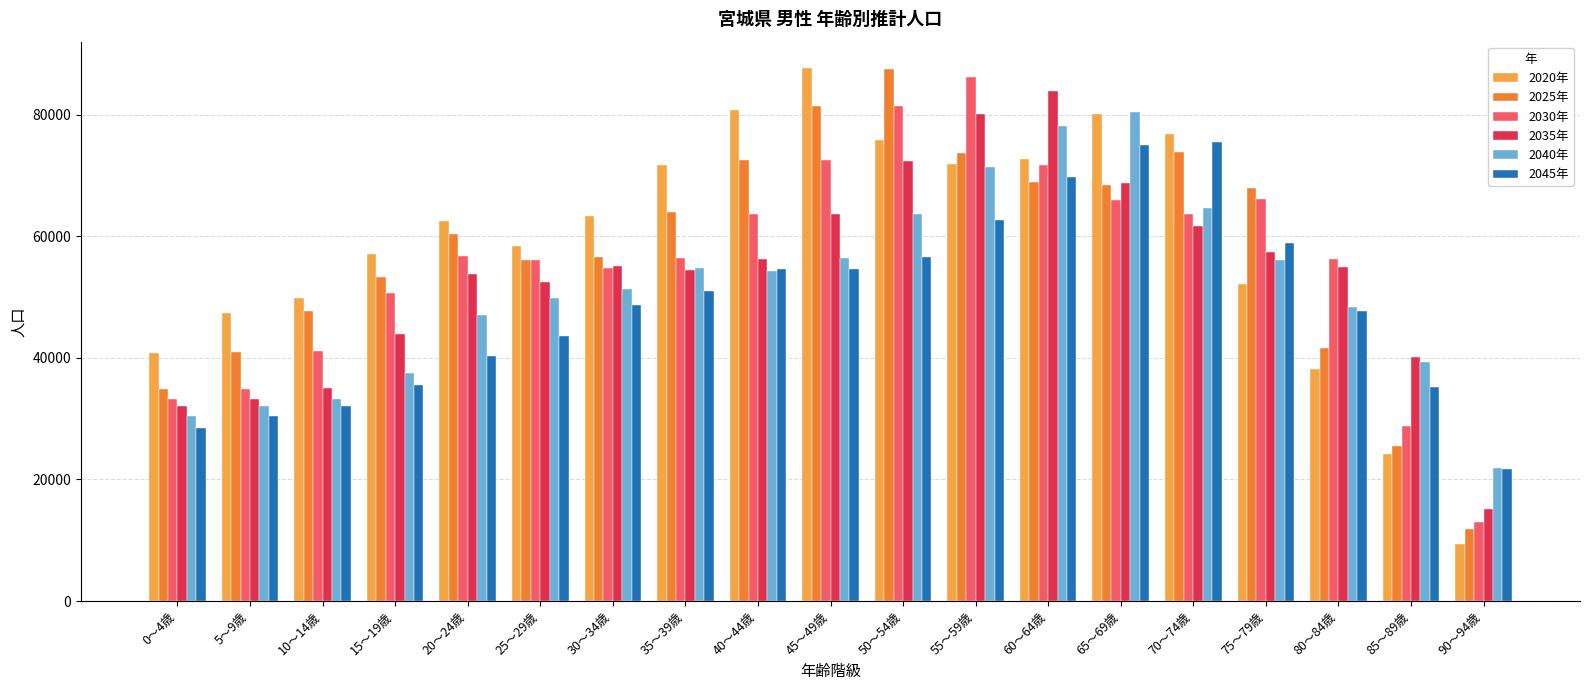

The value of 2030年 at 20～24歳 is 56732. True or false?

True